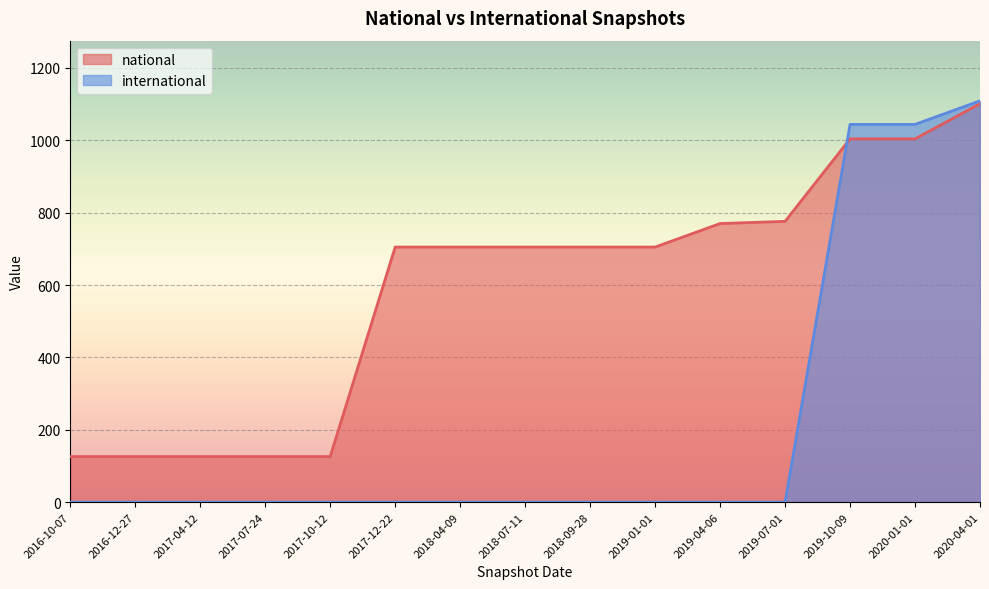

At which category is the sum across all series the highest?

2020-04-01